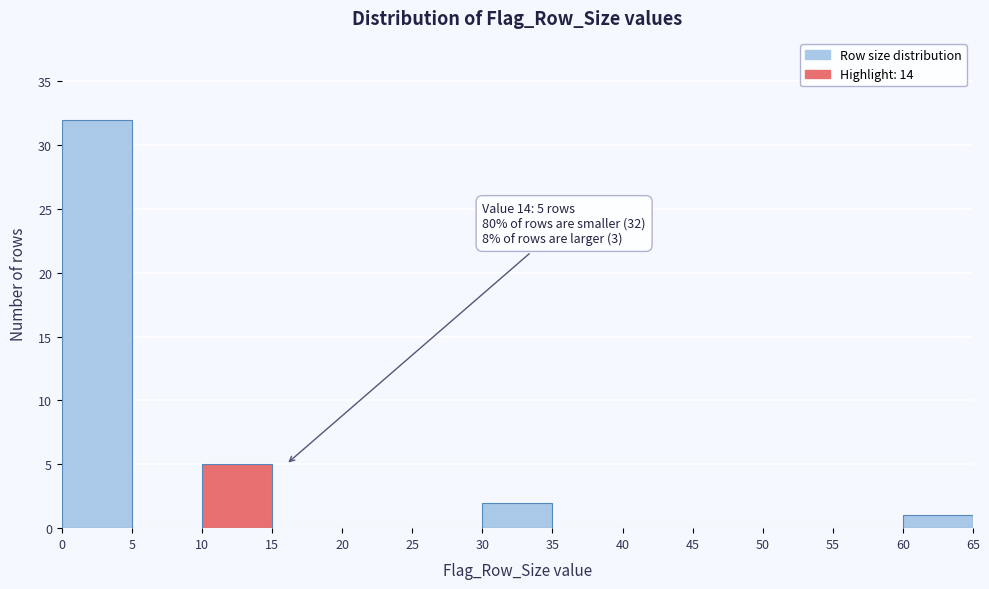

Which range on the x-axis has the tallest bar?

0 to 5